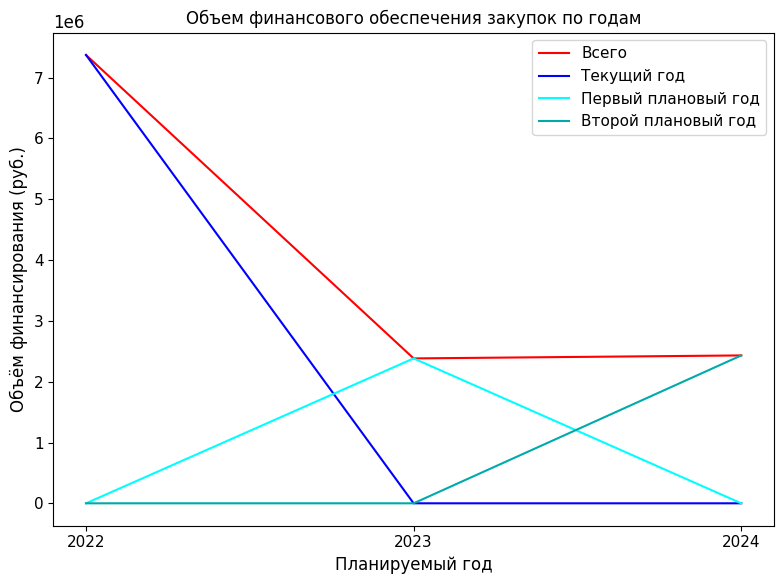

Which series has the largest total across all categories?

Всего